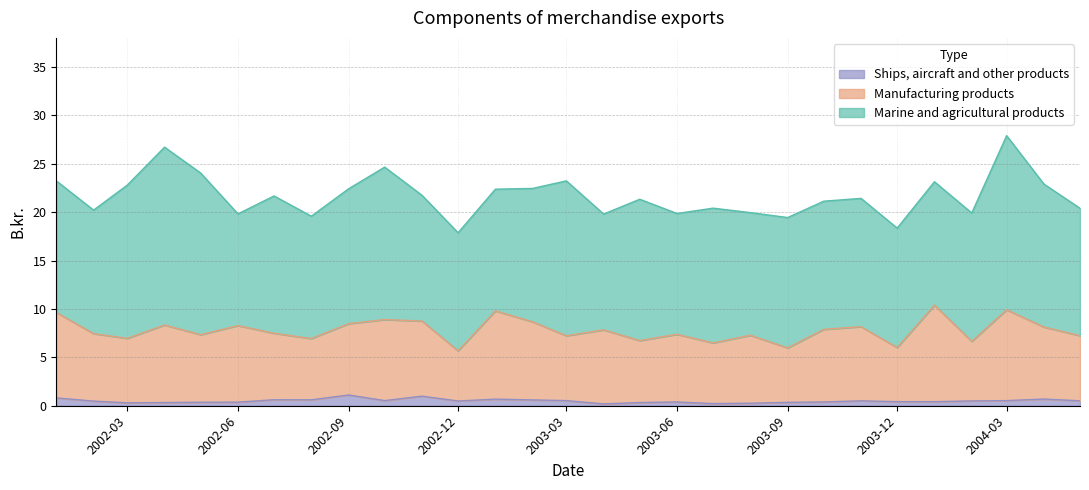

Does the chart have visible grid lines?

Yes